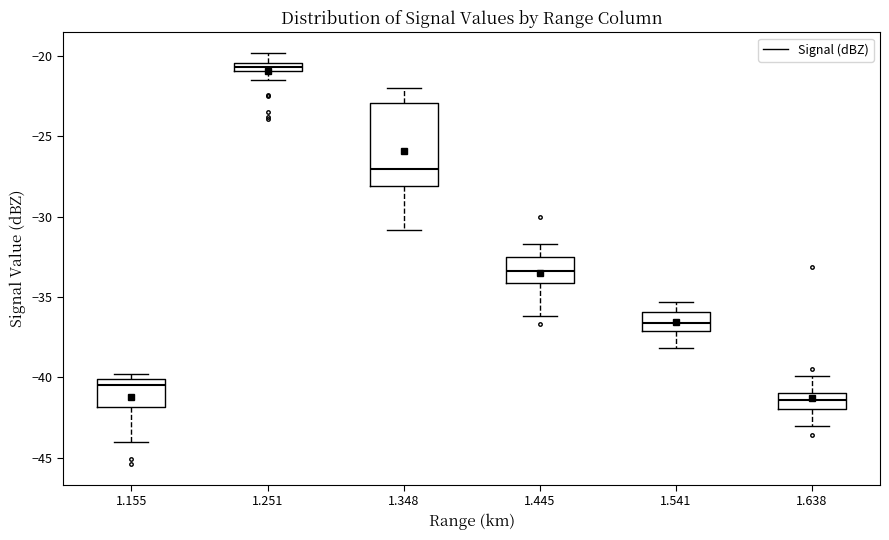

Comparing the boxes themselves (not the whiskers), which one is the tallest?

1.348